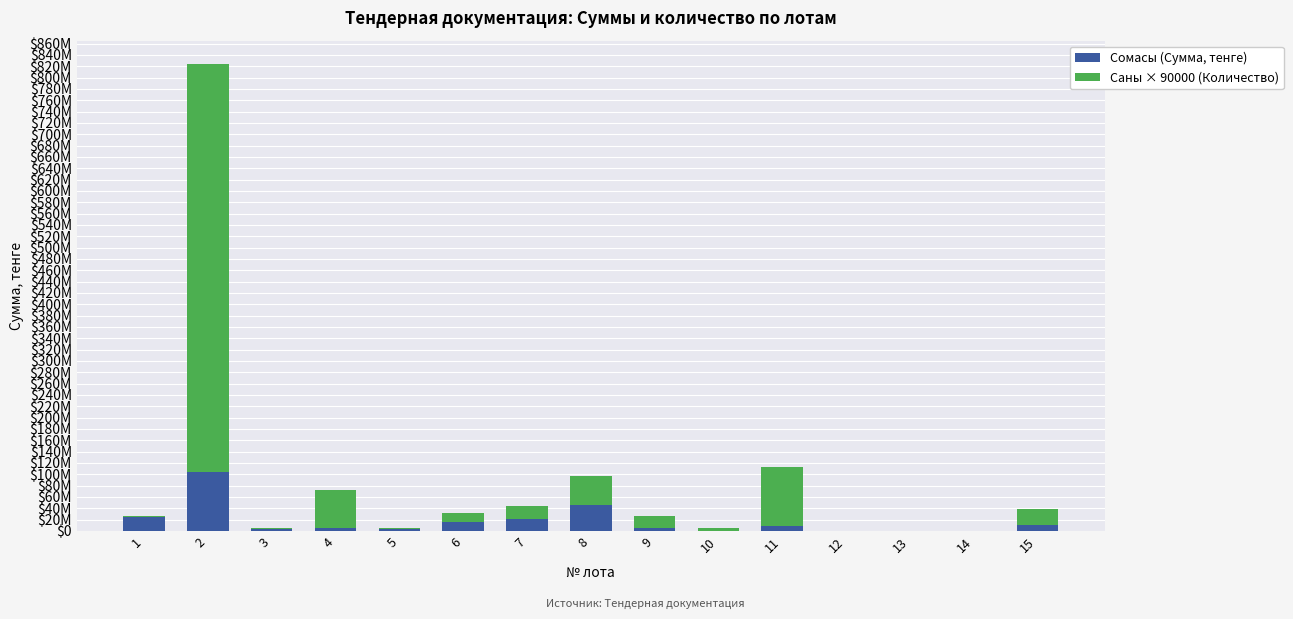

What are all the series names shown in the legend?

Сомасы (Сумма, тенге), Саны × 90000 (Количество)